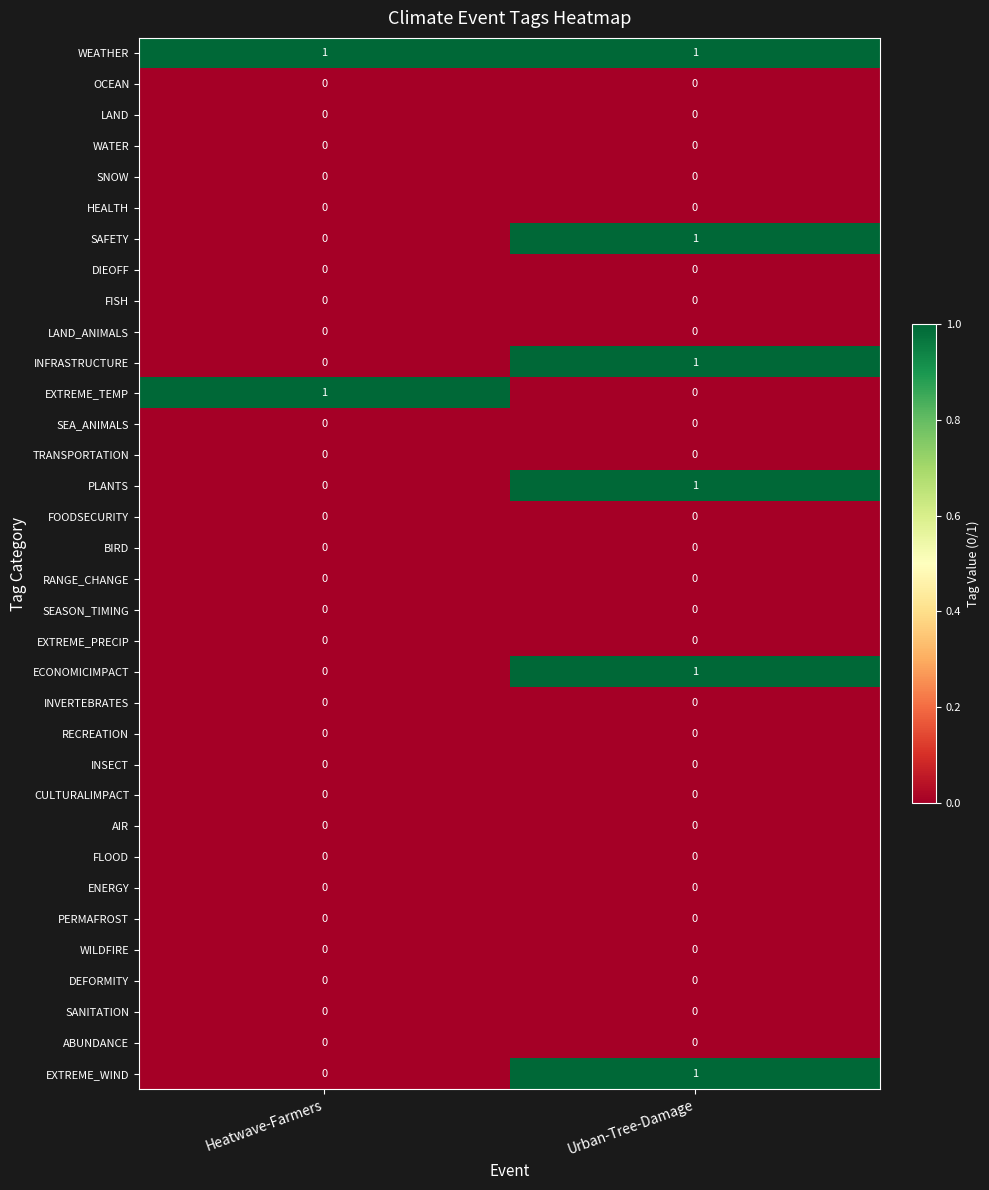

How many distinct data groups are displayed?

34